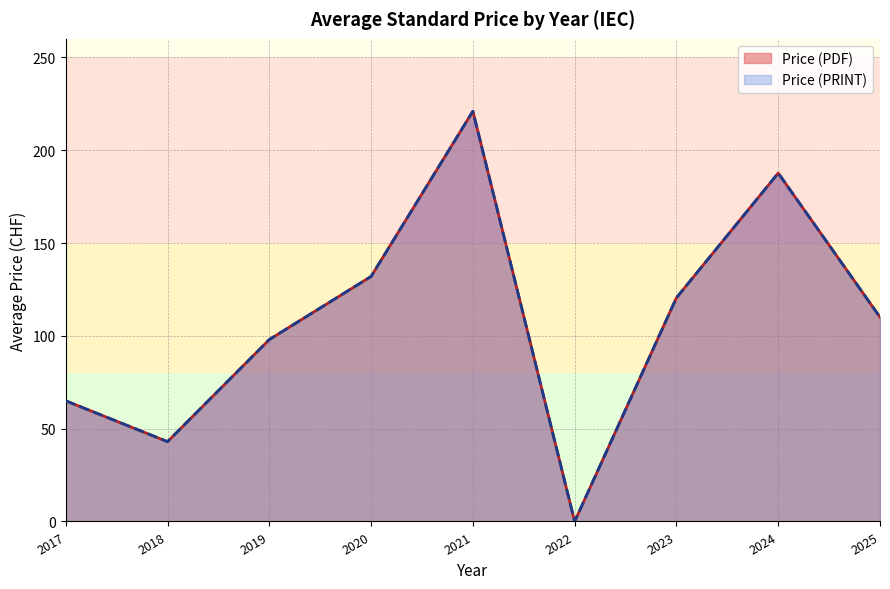

Does the chart display data point markers on the line(s)?

No